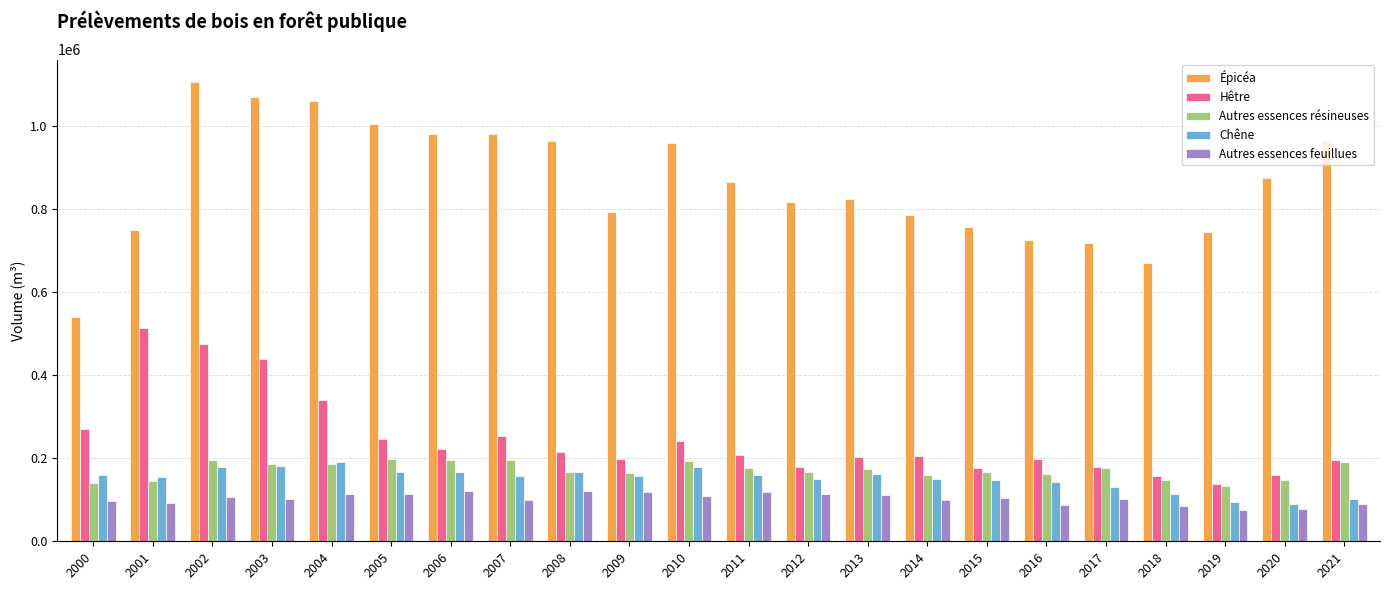

True or false: Épicéa has a value of 726000 at 2016.

True